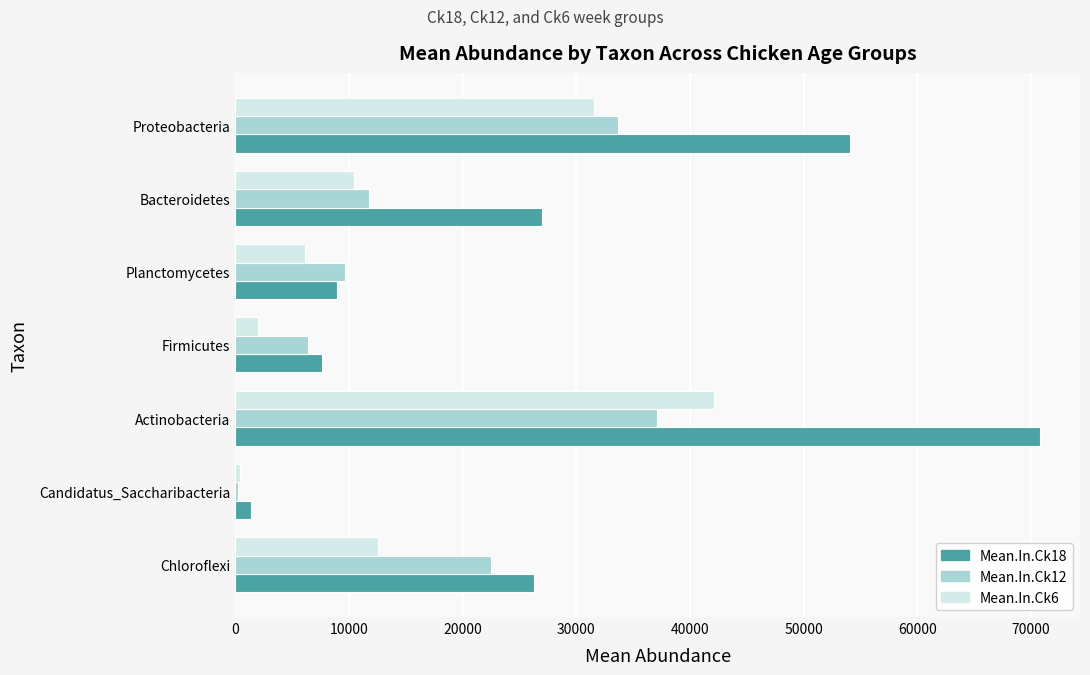

Which series changed the most between Chloroflexi and Proteobacteria?

Mean.In.Ck18